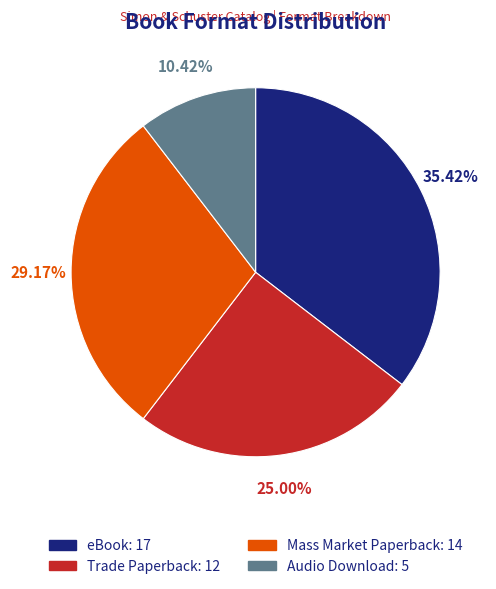

Is it true that eBook is 35% of the pie?

True